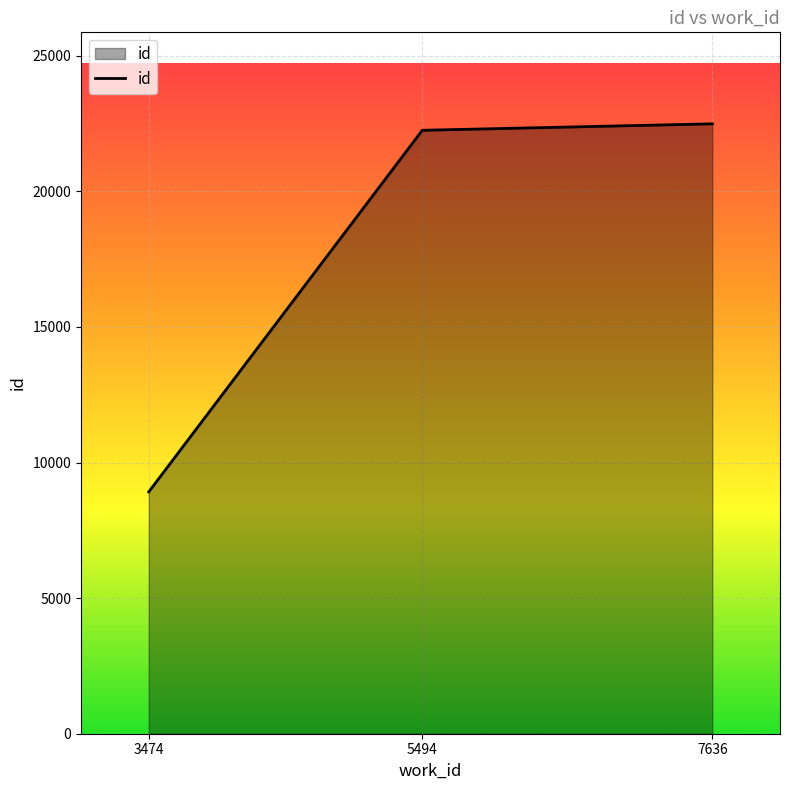

What is the minimum value shown in the chart?

8918